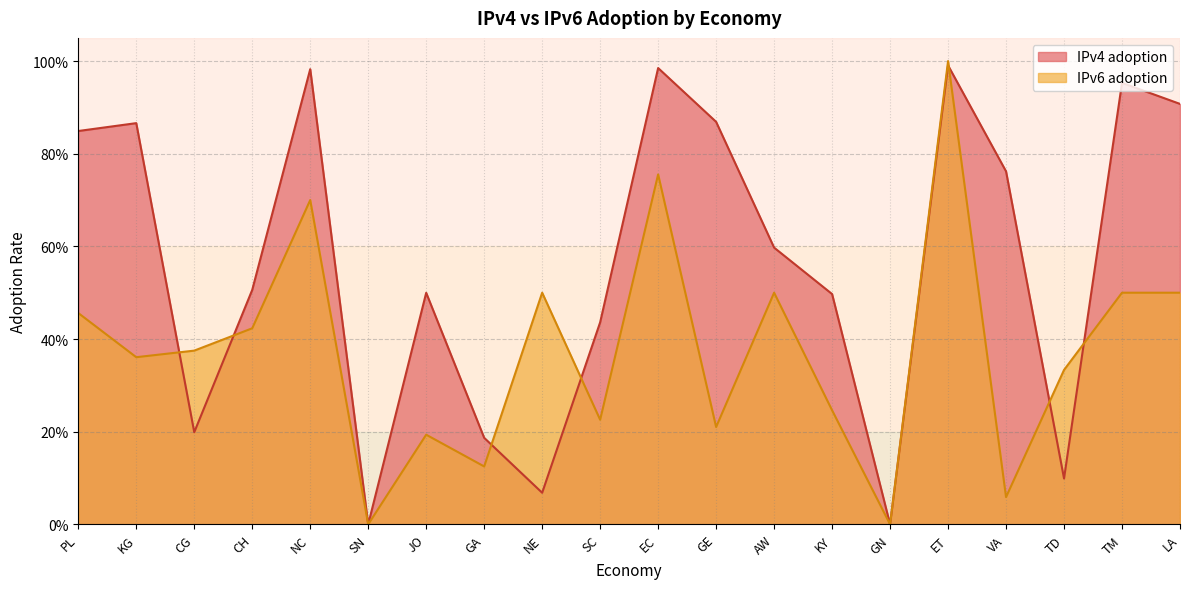

Reading right to left, extract all data points from this chart.

IPv4 adoption: 0.9	1.0	0.1	0.8	1.0	0.0	0.5	0.6	0.9	1.0	0.4	0.1	0.2	0.5	0.0	1.0	0.5	0.2	0.9	0.8
IPv6 adoption: 0.5	0.5	0.3	0.1	1.0	0.0	0.2	0.5	0.2	0.8	0.2	0.5	0.1	0.2	0.0	0.7	0.4	0.4	0.4	0.5